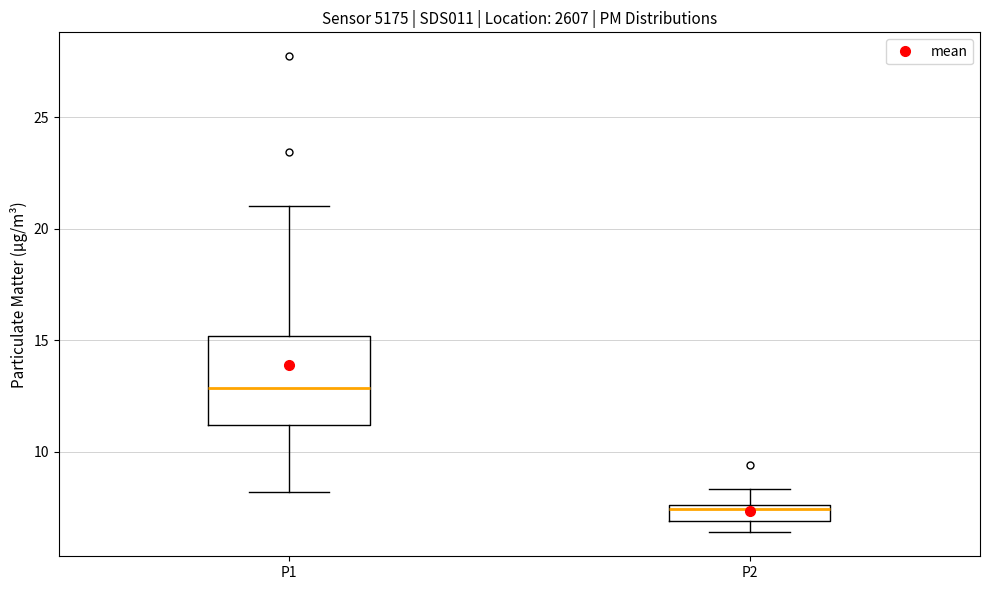

Which box has the highest median line?

P1